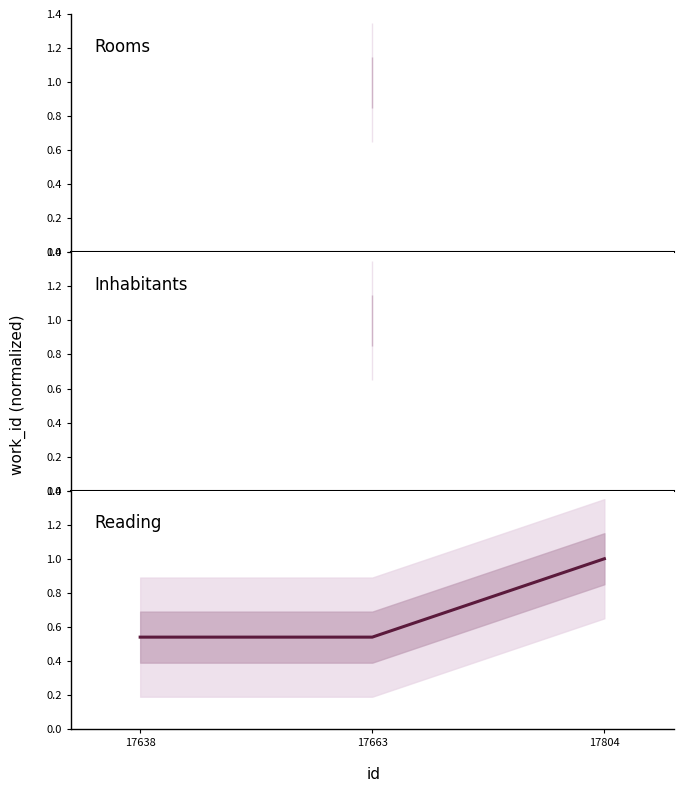

Reading left to right, transcribe all the data shown in this chart.

17638=0.5	17663=0.5	17804=1.0